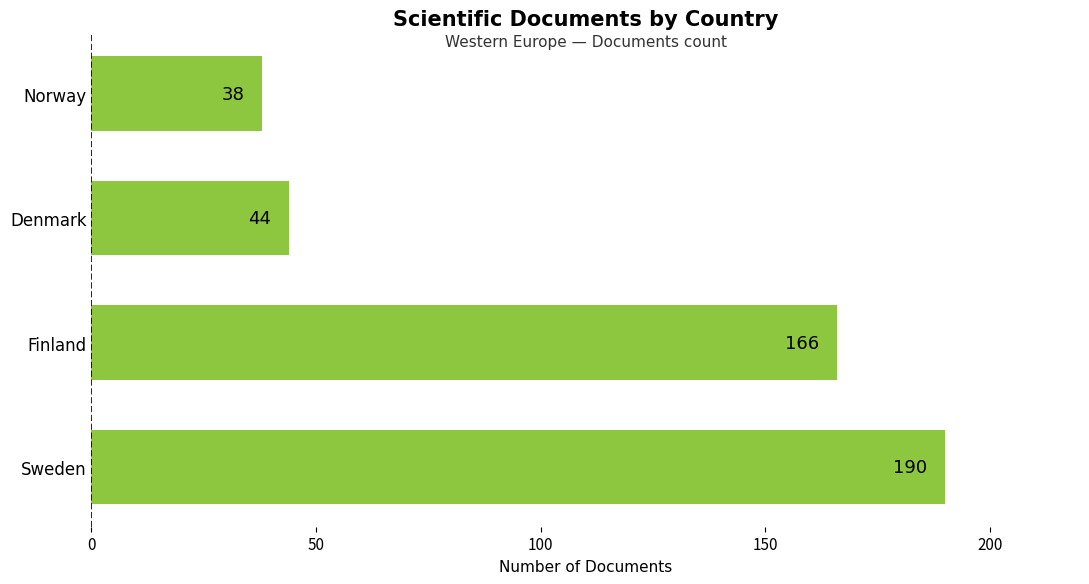

Which category has the lowest value across all series?

Norway